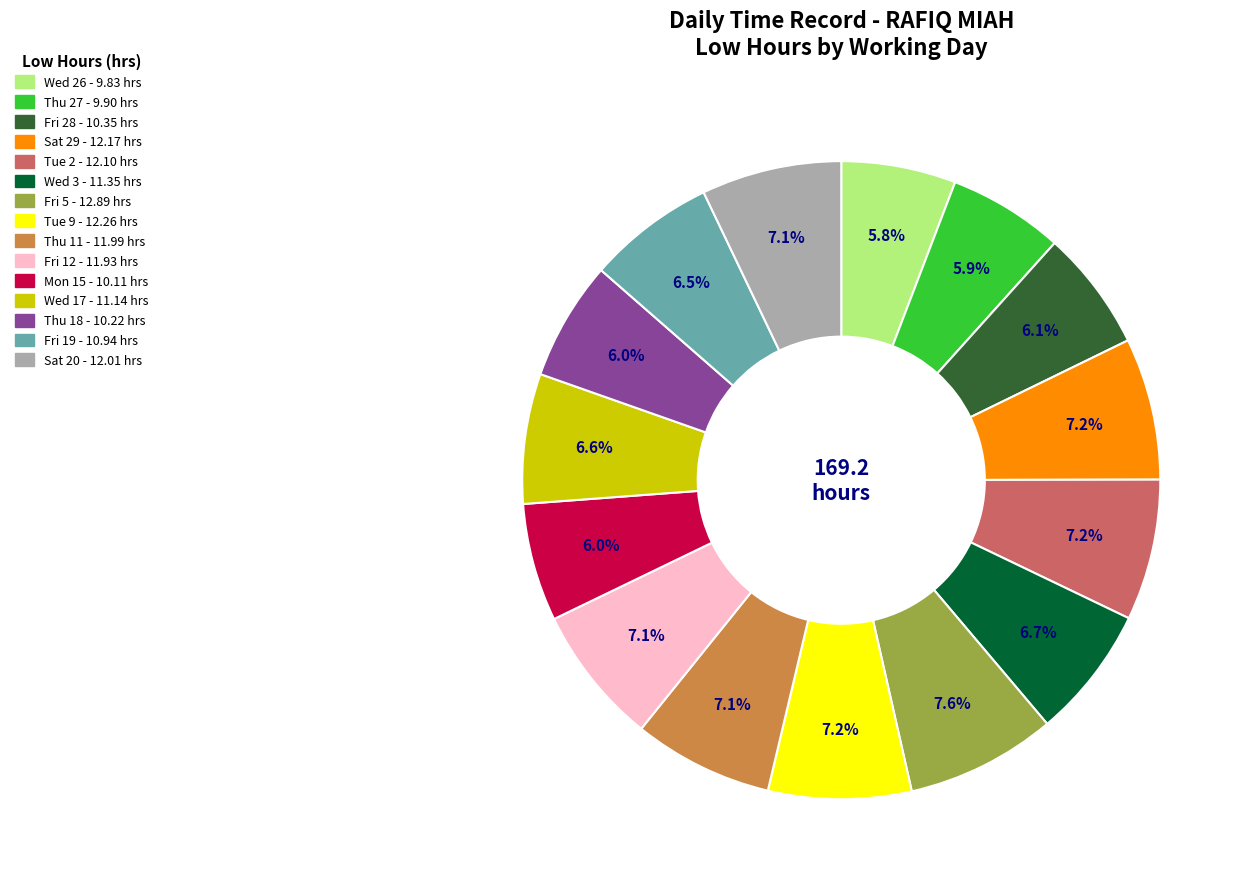

To the nearest percent, what percentage of the pie is Thu 11?

7%